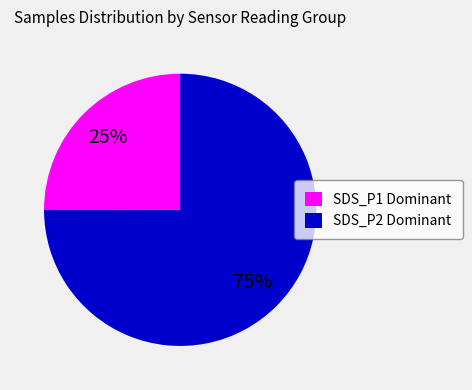

What percentage is the SDS_P2 Dominant slice, to the nearest percent?

75%